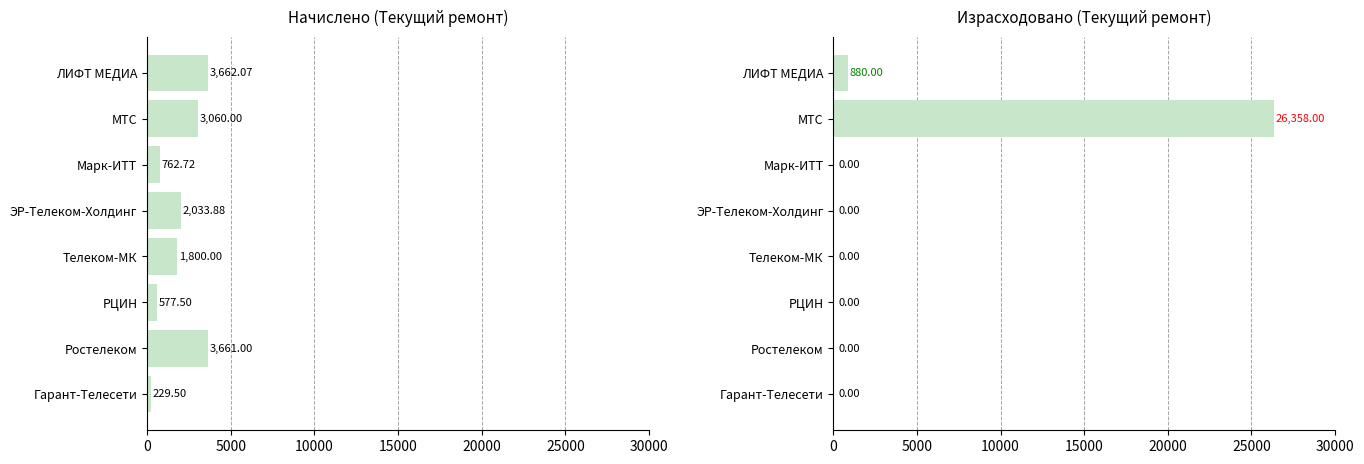

What is the highest value of the Израсходовано series?

26358.0